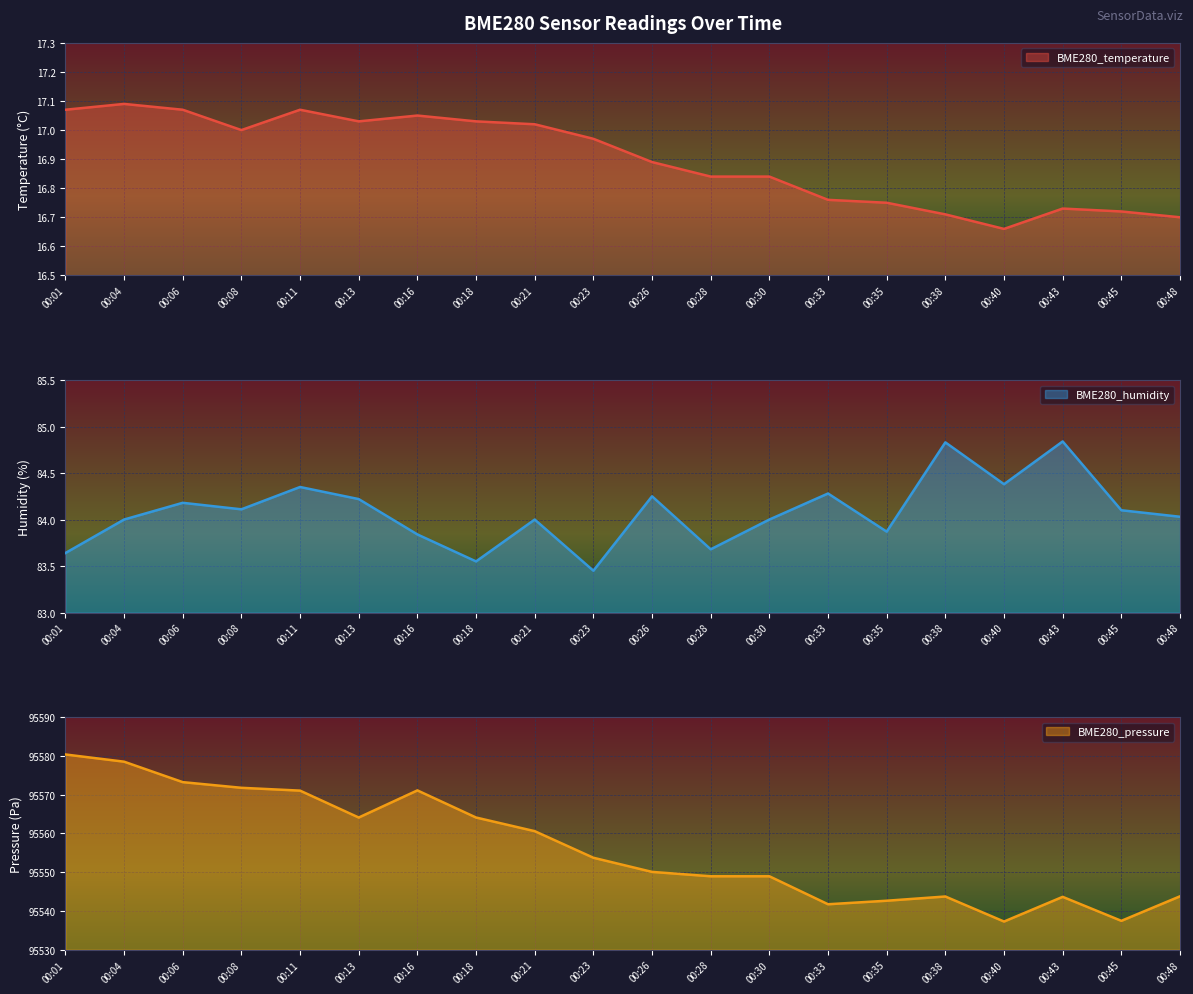

Does the chart display data point markers on the line(s)?

No